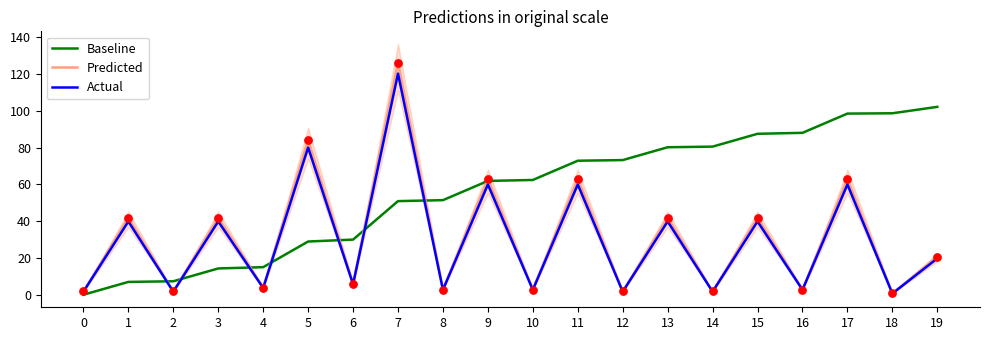

Which series reaches the minimum Y coordinate?

Baseline